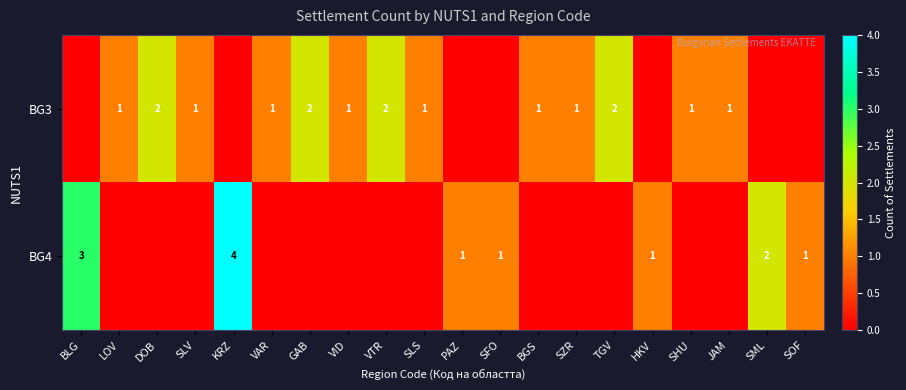

Is it true that BG4 equals 0 at SOF?

False